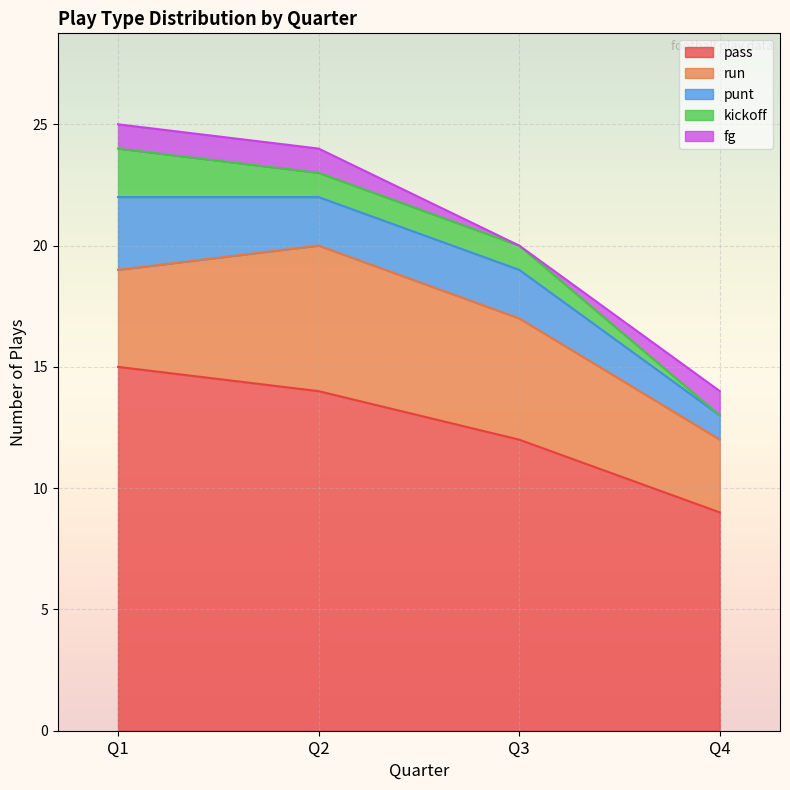

Between Q1 and Q3, which series saw the biggest shift?

pass